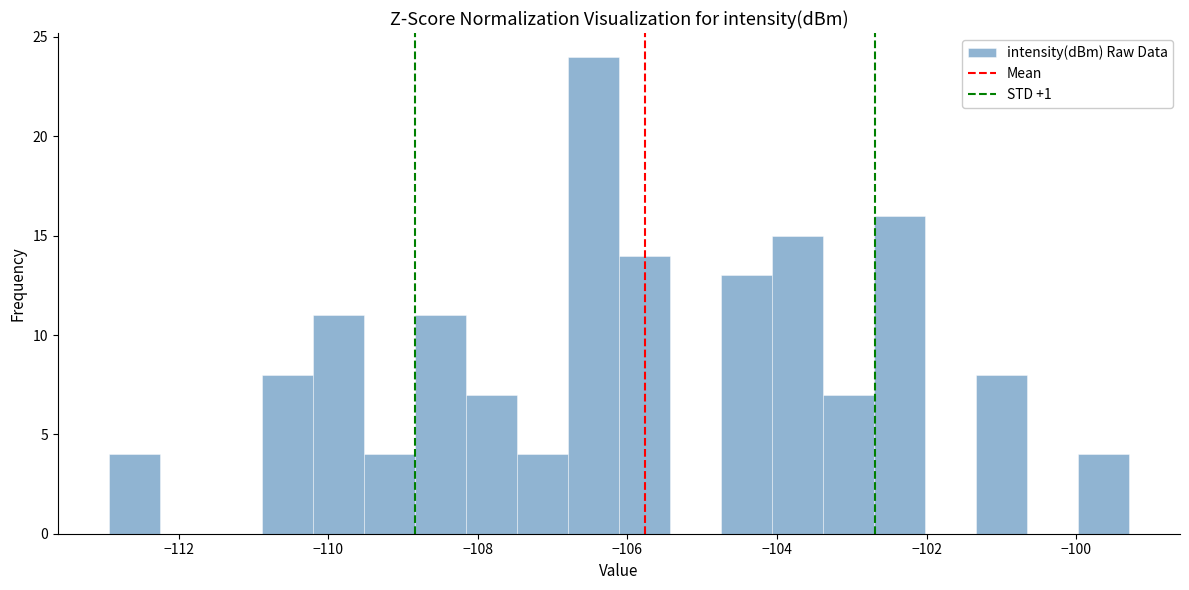

Around what value on the x-axis is the tallest bar? Give the approximate position of its centre, as read against the axis.

-106.4